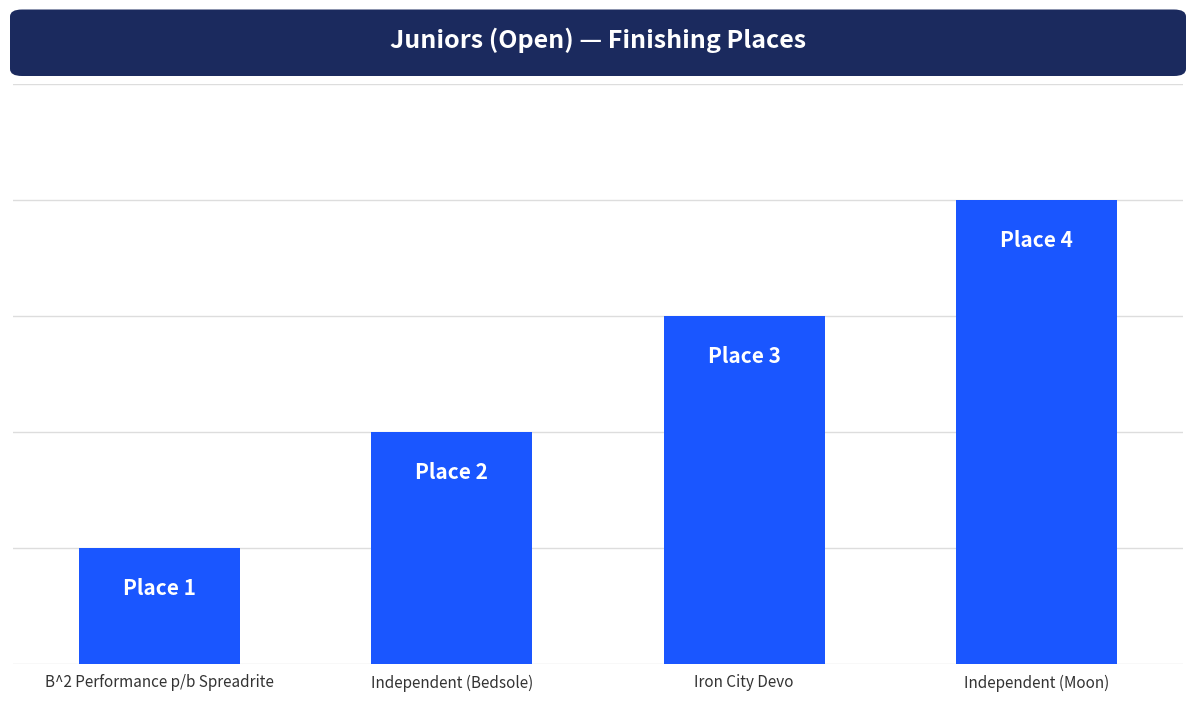

Is it true that the value at Independent (Bedsole) is 1?

False